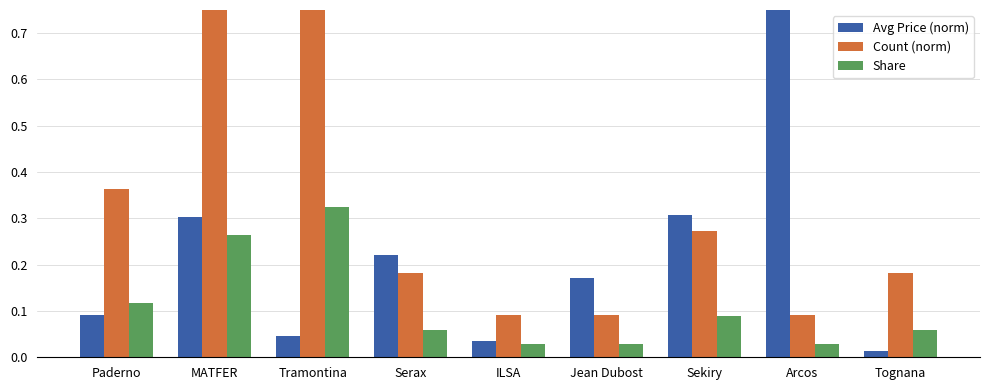

How many bars are there in each group?

3